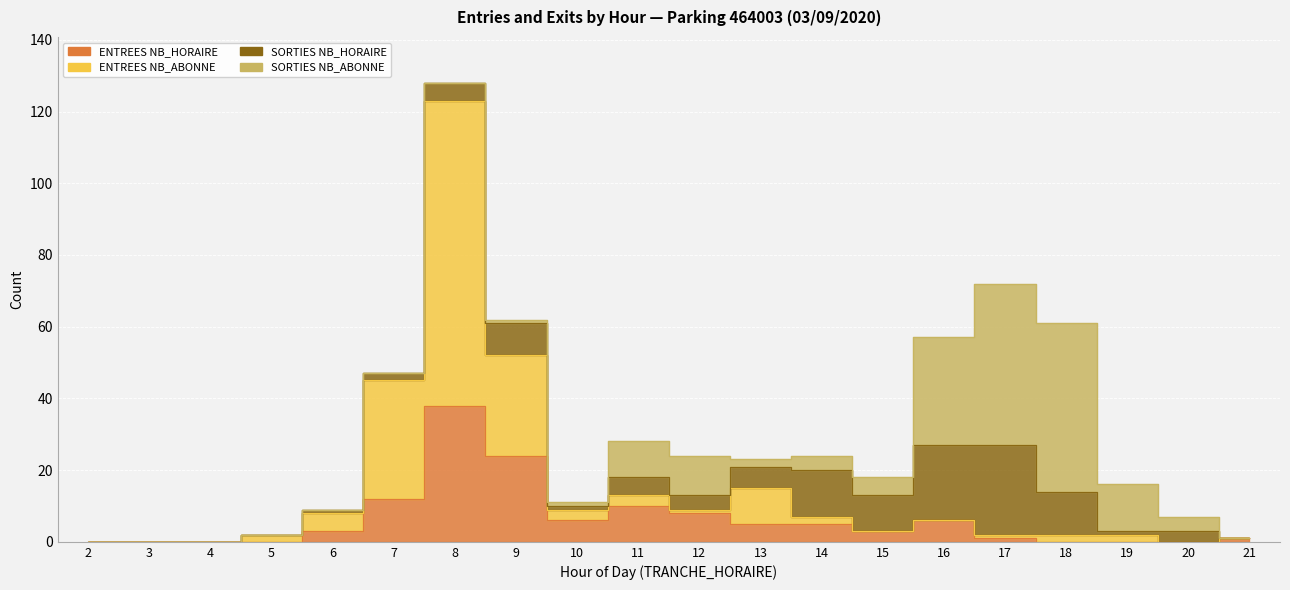

How many data points in ENTREES NB_ABONNE are above 6?

9